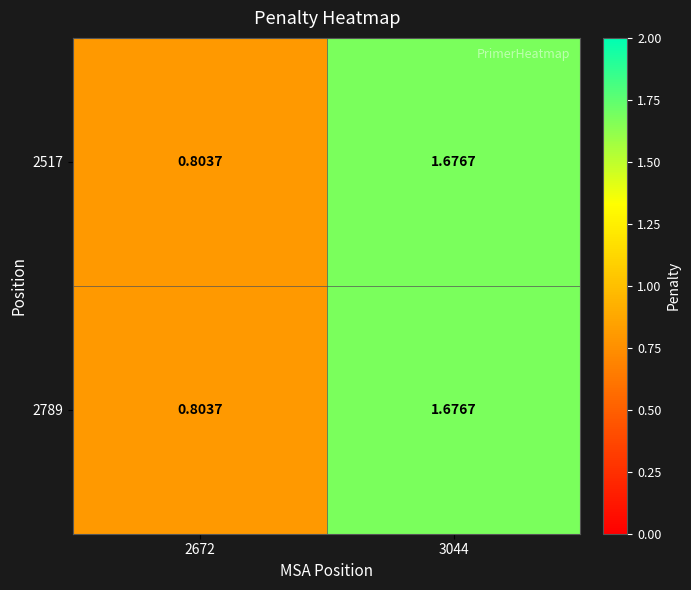

Is the value of 2789 at 2672 greater than the value of 2517 at 3044?

No